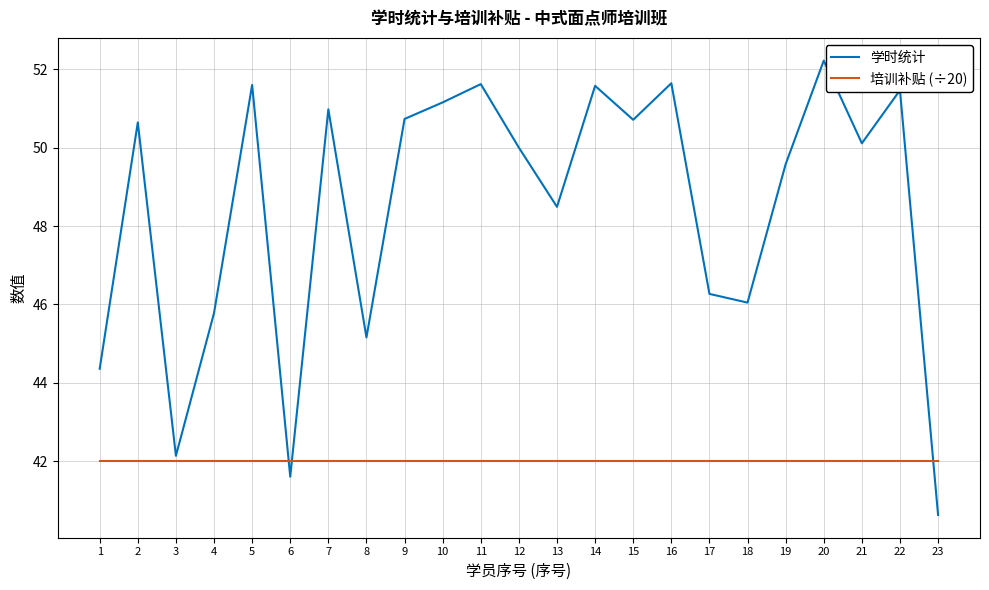

What is the difference between the highest and lowest values at 4?

3.8